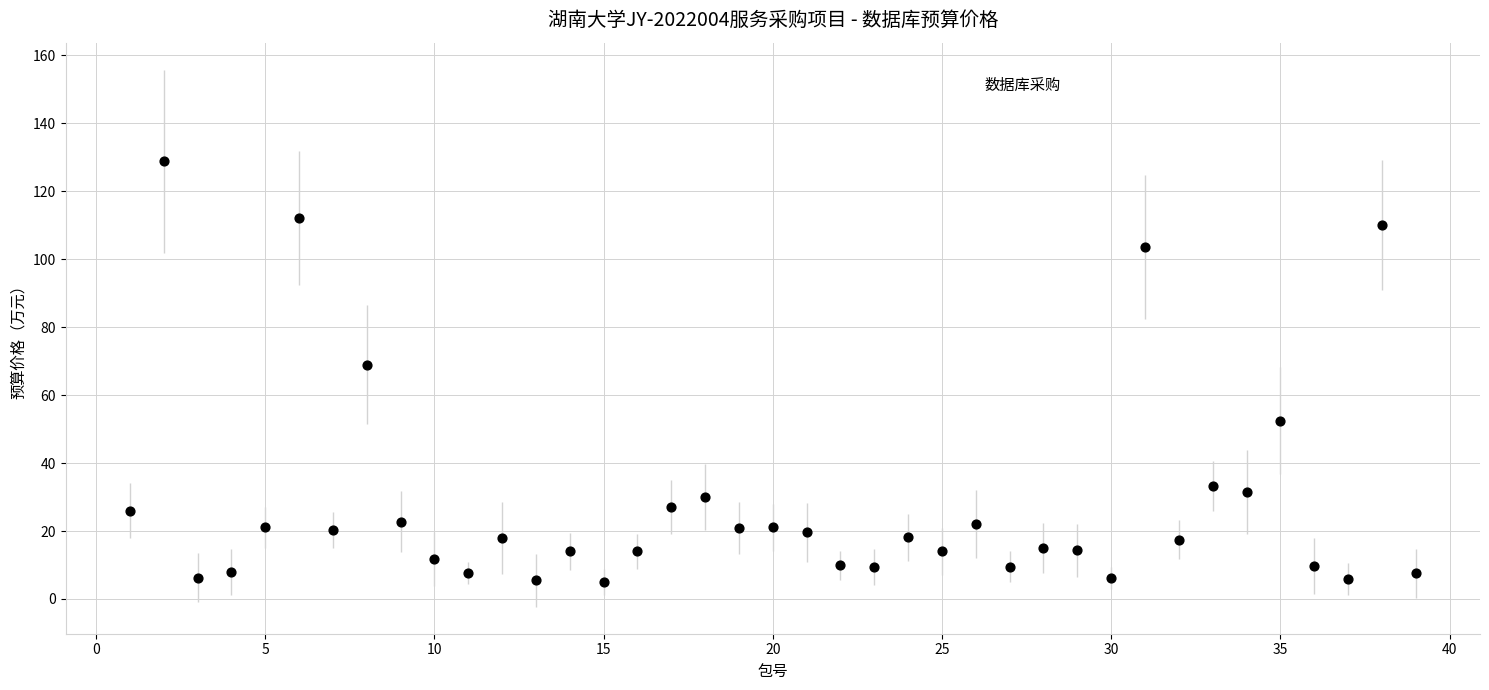

What Y value in the scatter plot is closest to 66?

69.0